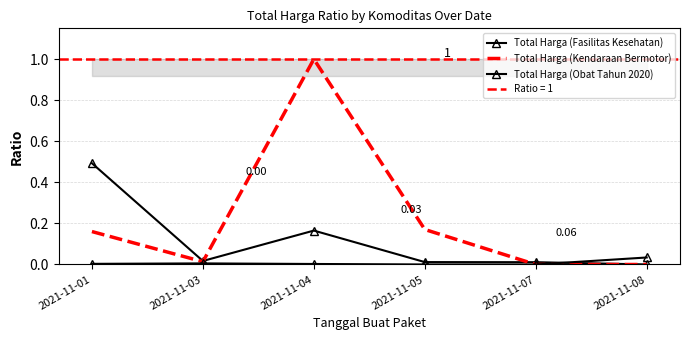

What is the value of the Total Harga (Kendaraan Bermotor) point at the 4th from the left?

0.2